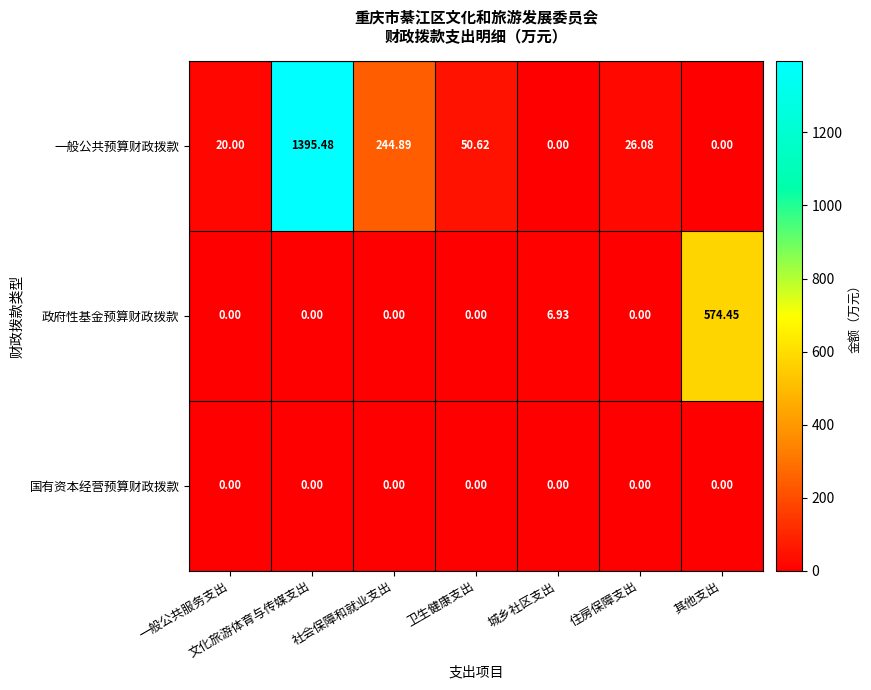

Between 卫生健康支出 and 城乡社区支出, which series saw the biggest shift?

一般公共预算财政拨款